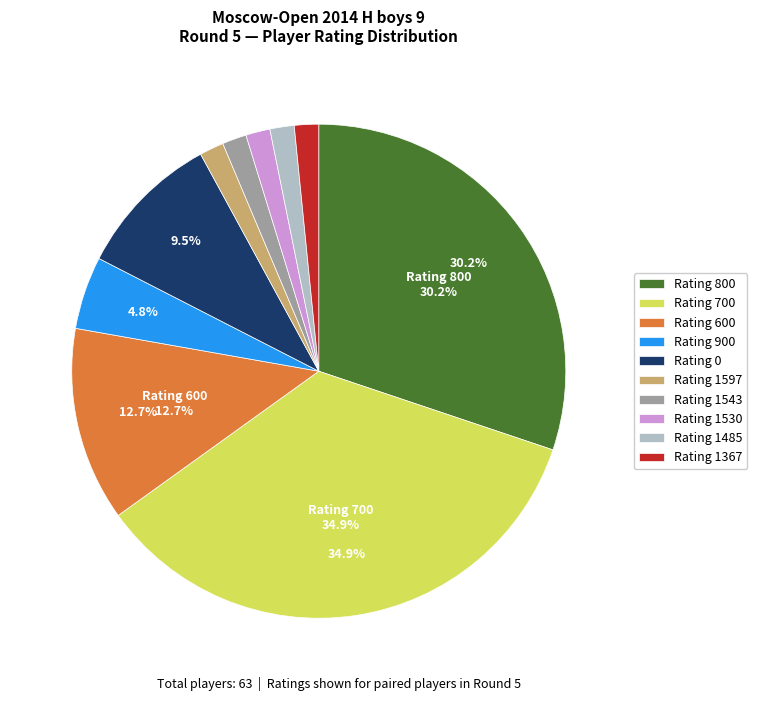

Count the number of slices in the pie.

10